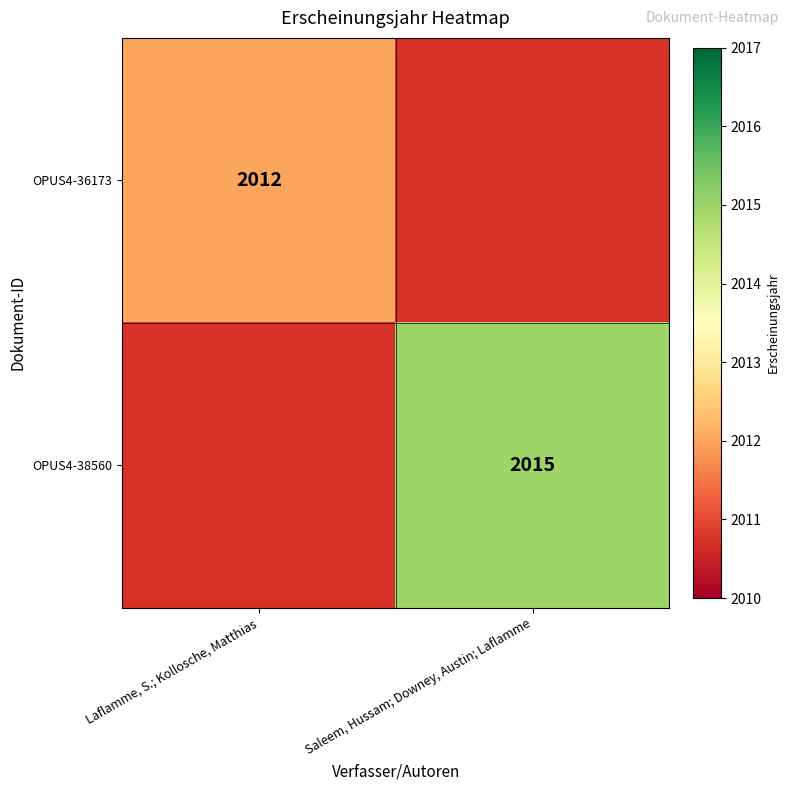

Which category has the highest value across all series?

Saleem, Hussam; Downey, Austin; Laflamme